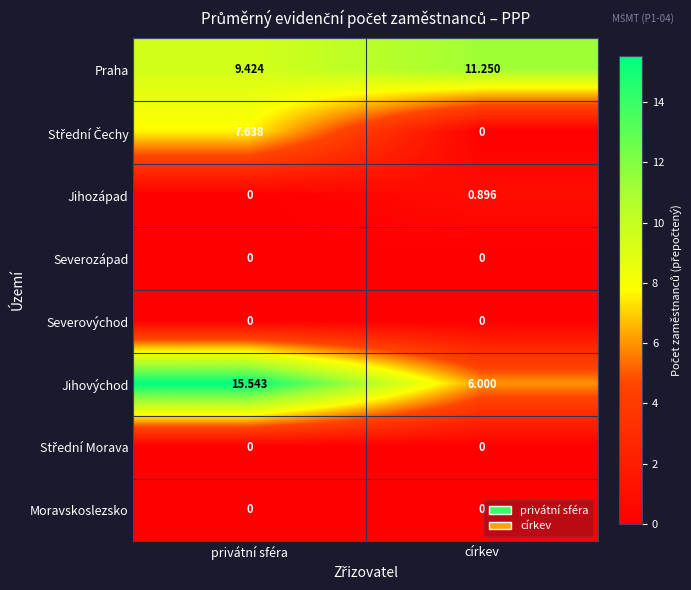

Which series has the largest range (max minus min)?

Jihovýchod